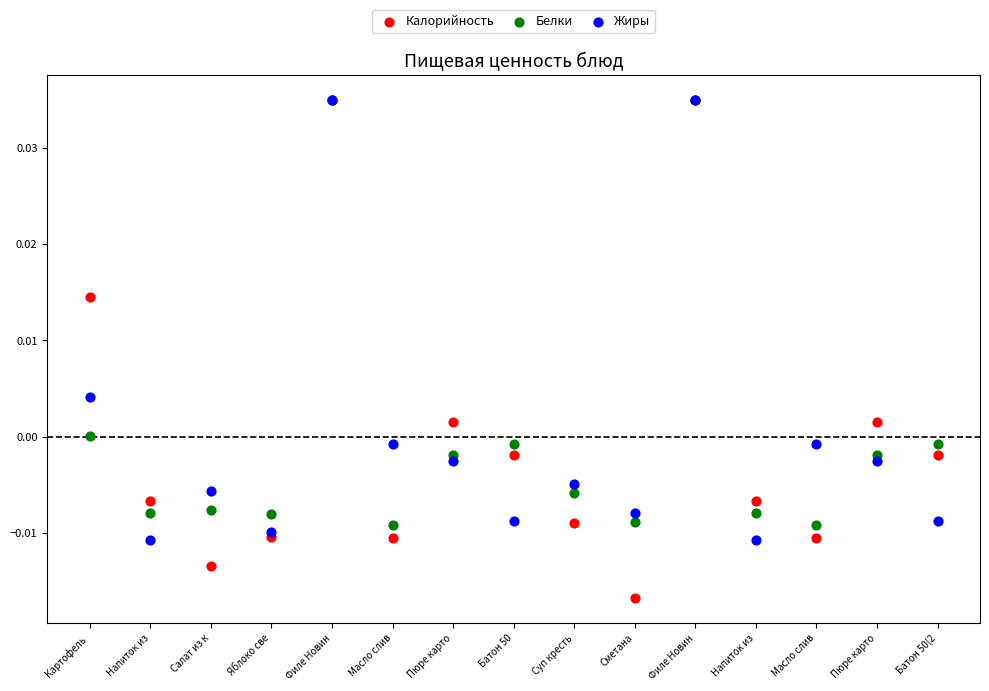

Which series reaches the minimum Y coordinate?

Калорийность